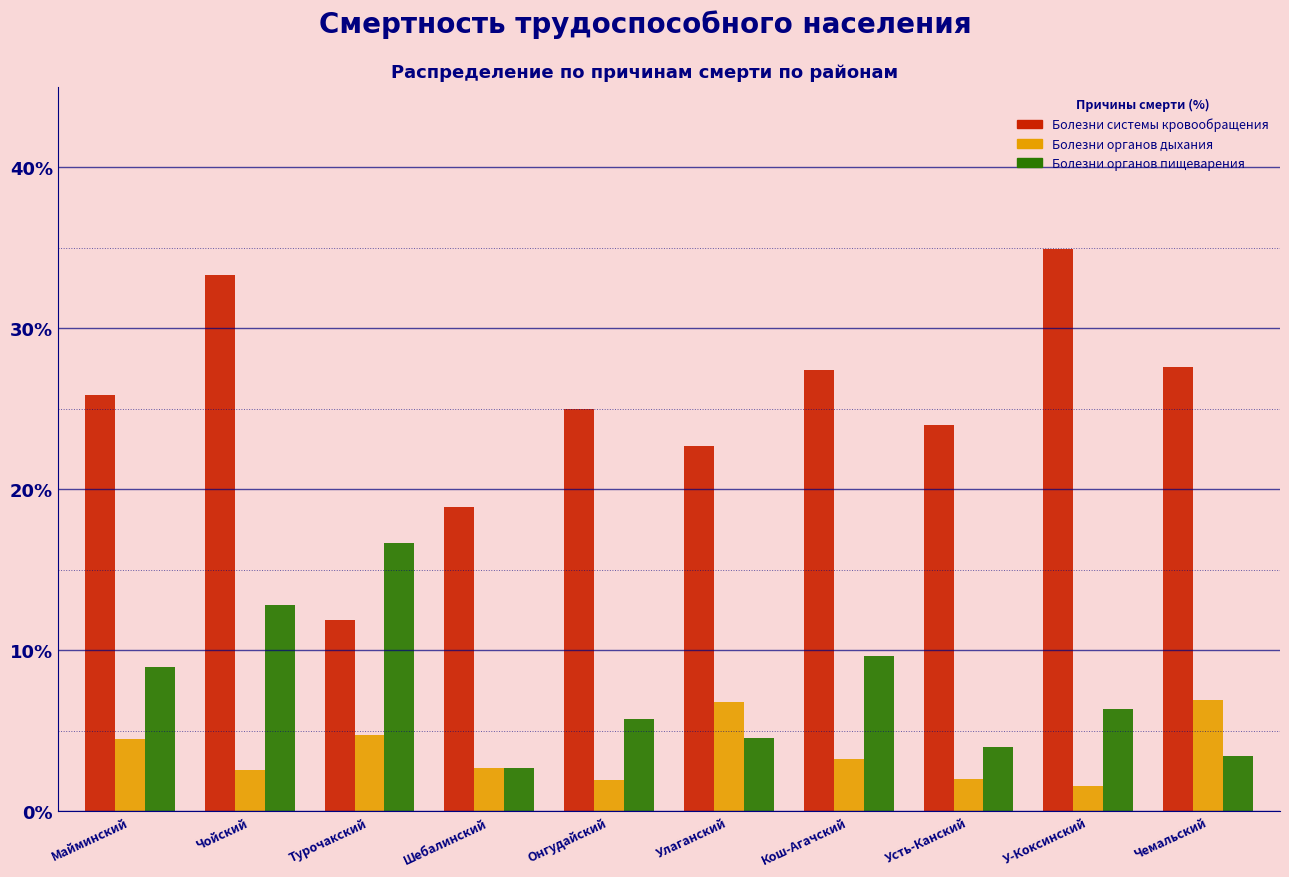

List the series in order of their peak value, lowest first.

Болезни органов дыхания, Болезни органов пищеварения, Болезни системы кровообращения